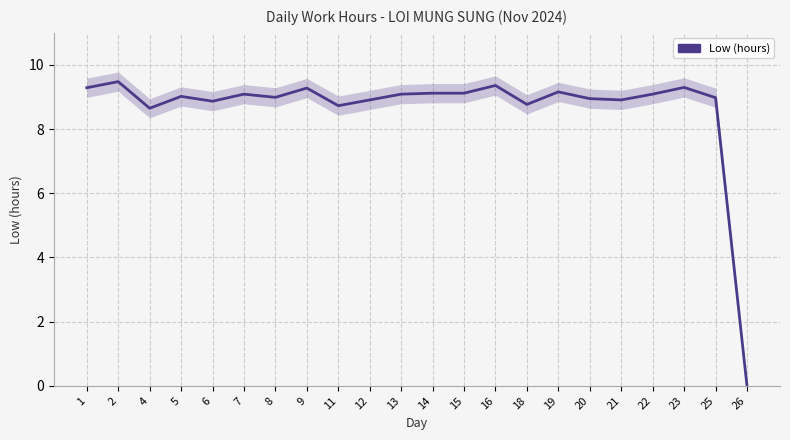

How many distinct data groups are displayed?

1